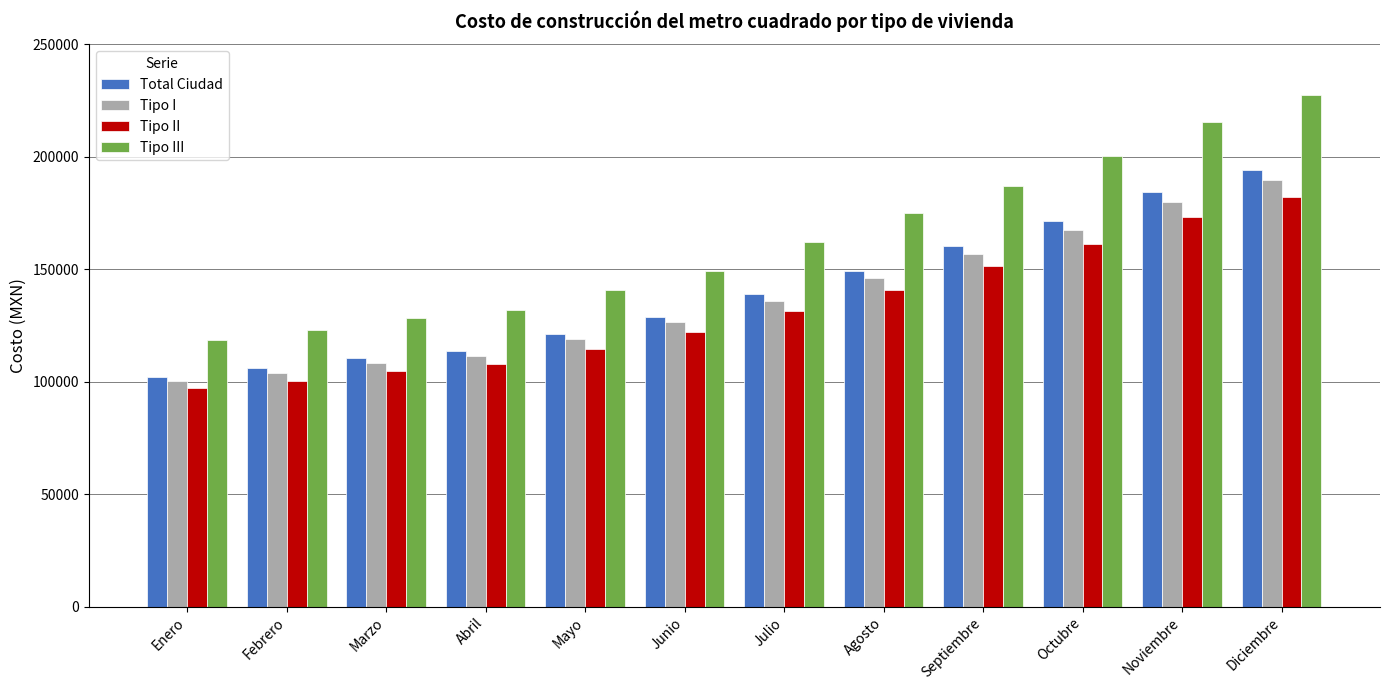

At Septiembre, list the series in order from largest to smallest.

Tipo III, Total Ciudad, Tipo I, Tipo II